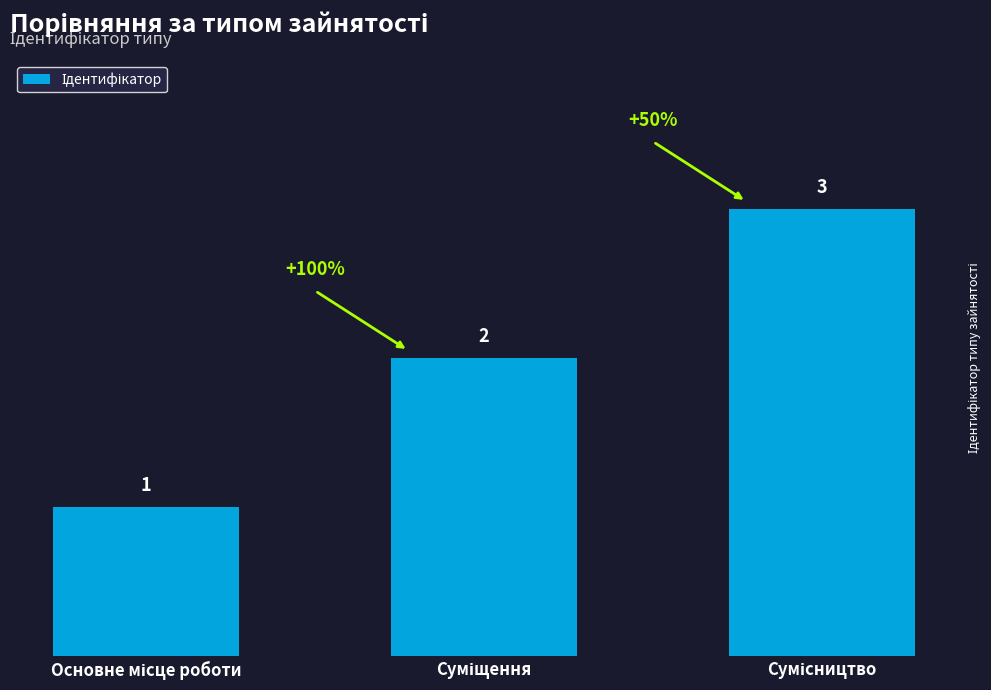

What is the maximum value shown in the chart?

3